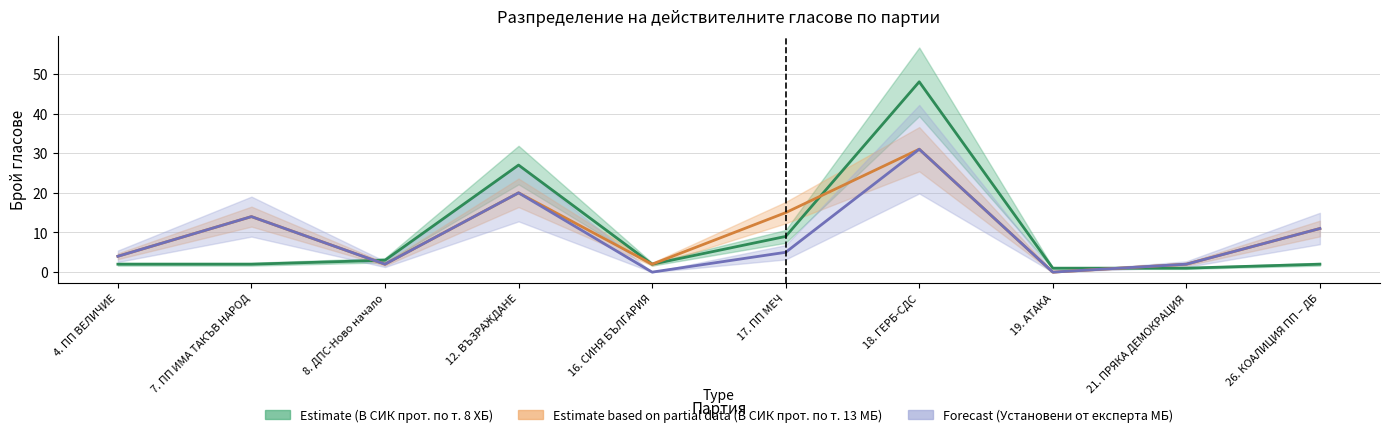

Which has a higher value, 16. СИНЯ БЪЛГАРИЯ or 18. ГЕРБ-СДС?

18. ГЕРБ-СДС